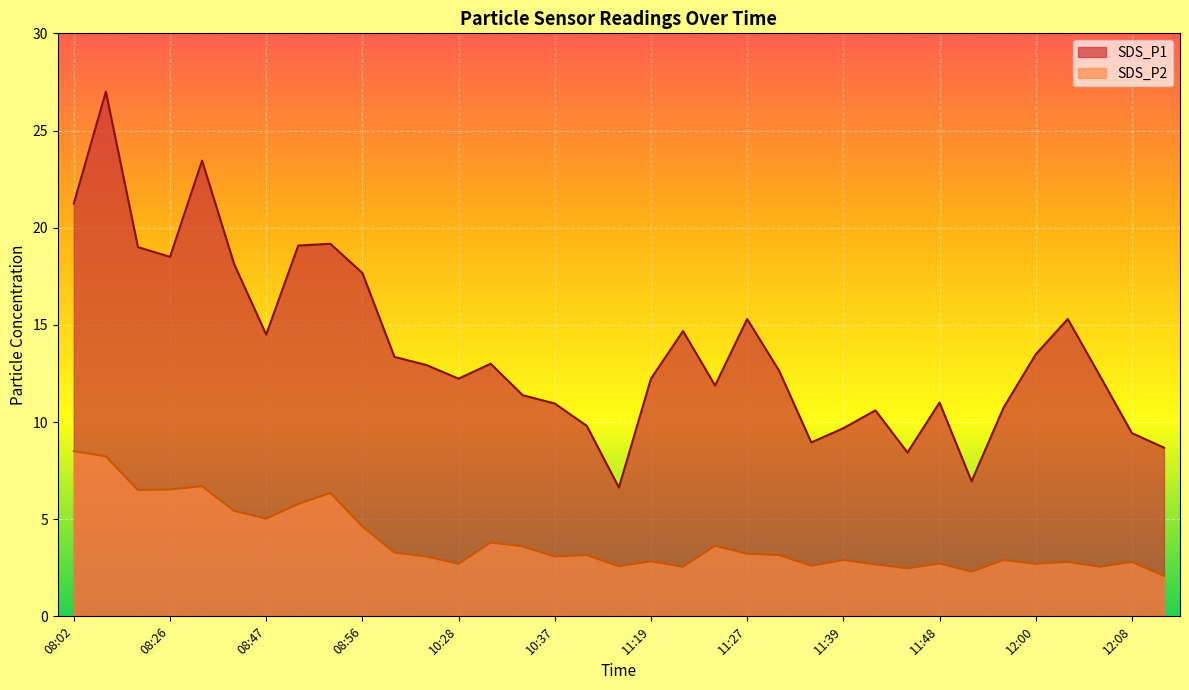

Rank the series by their maximum value, from highest to lowest.

SDS_P1, SDS_P2